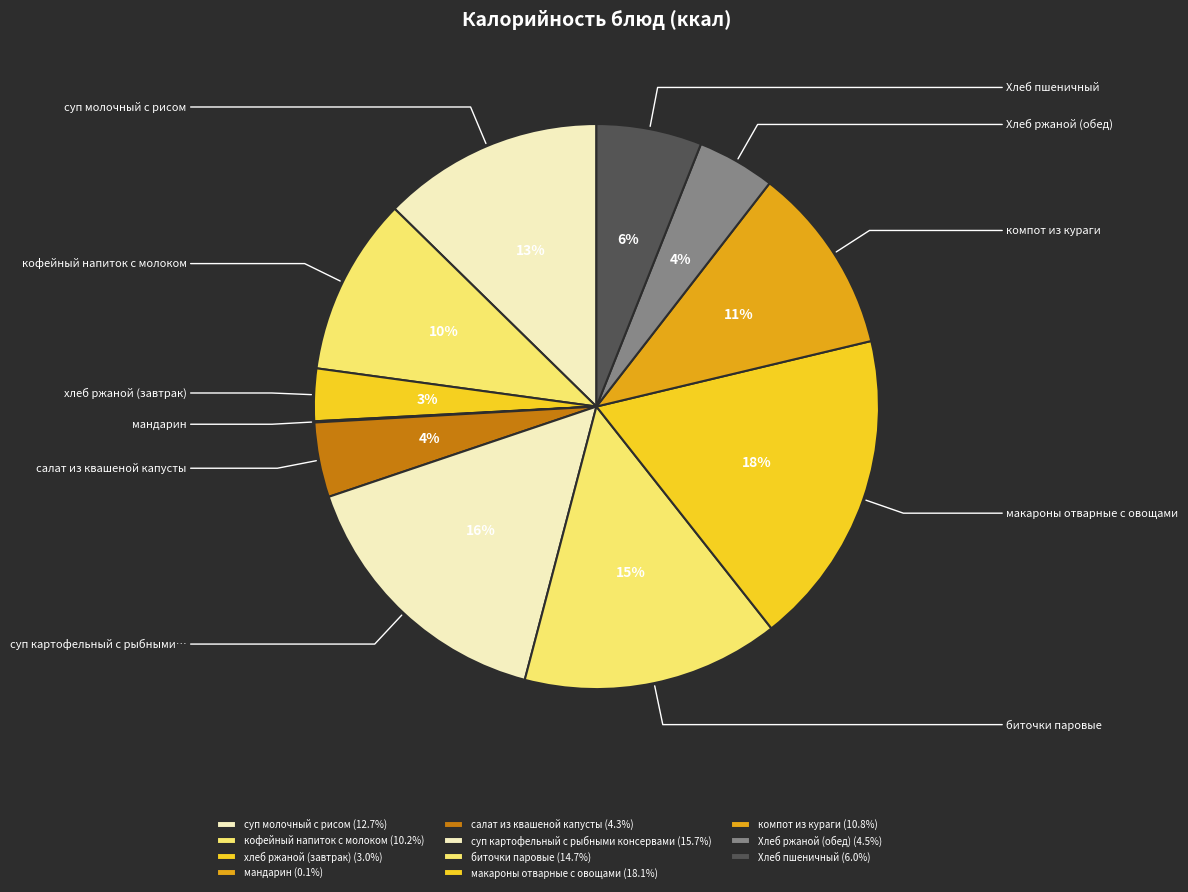

What percentage is the кофейный напиток с молоком slice, to the nearest percent?

10%